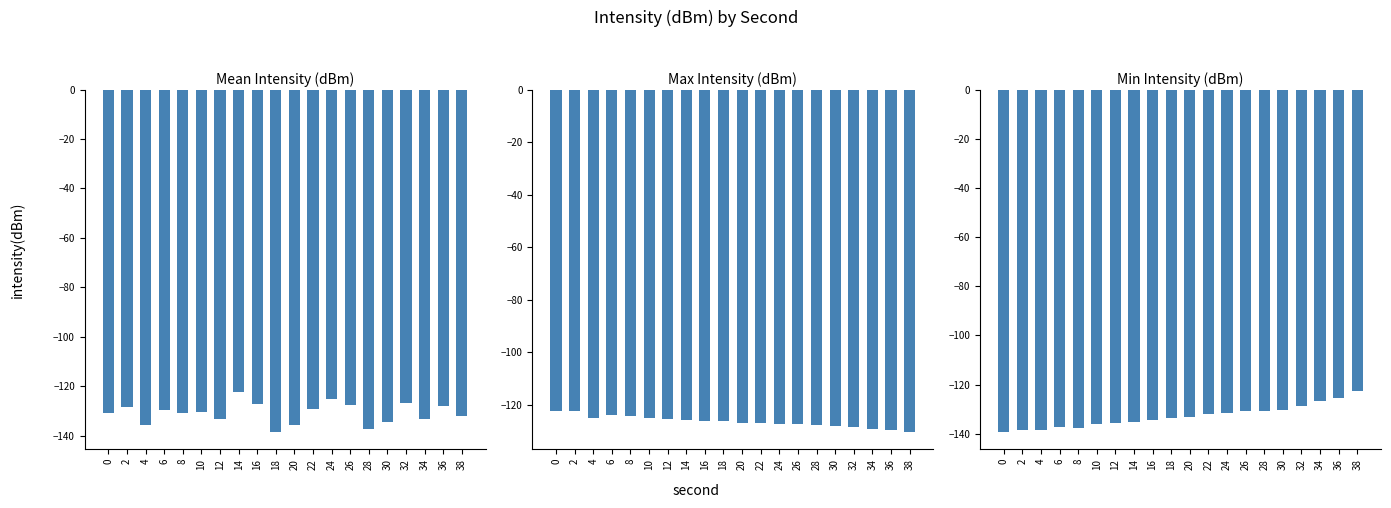

What is the difference between the highest and lowest values at 30?

6.5